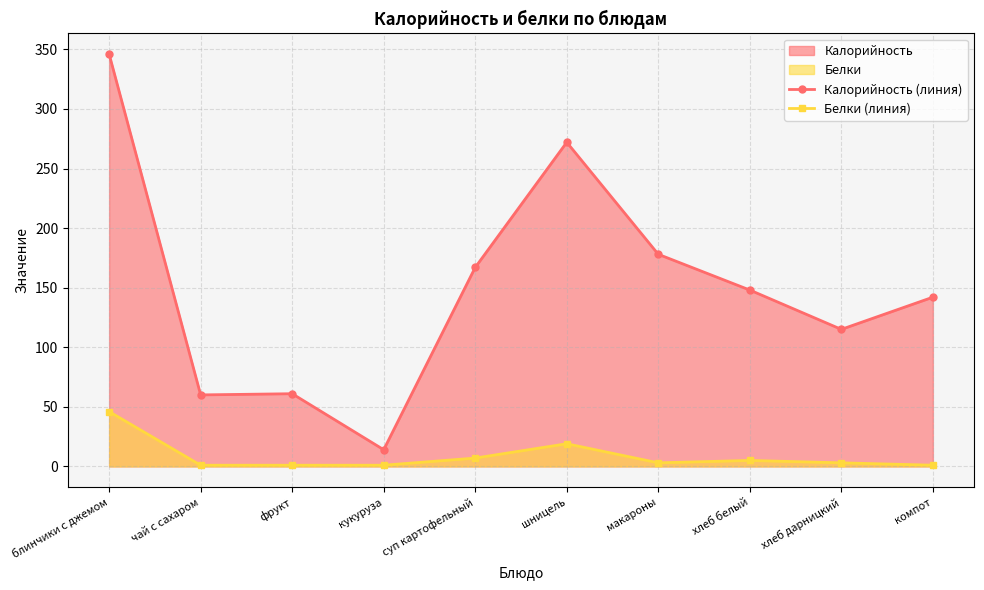

What is the sum of the Калорийность (линия) values at макароны and чай с сахаром?

238